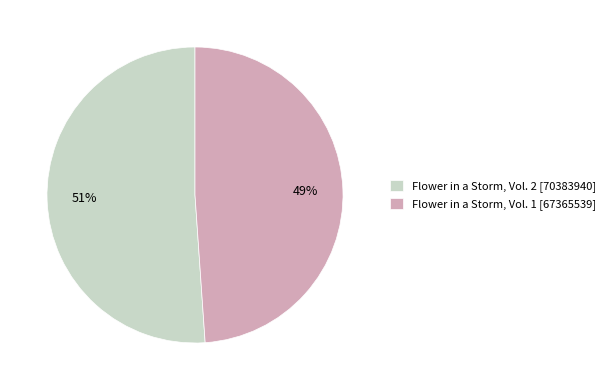

Which has a higher value, Flower in a Storm, Vol. 1 [67365539] or Flower in a Storm, Vol. 2 [70383940]?

Flower in a Storm, Vol. 2 [70383940]